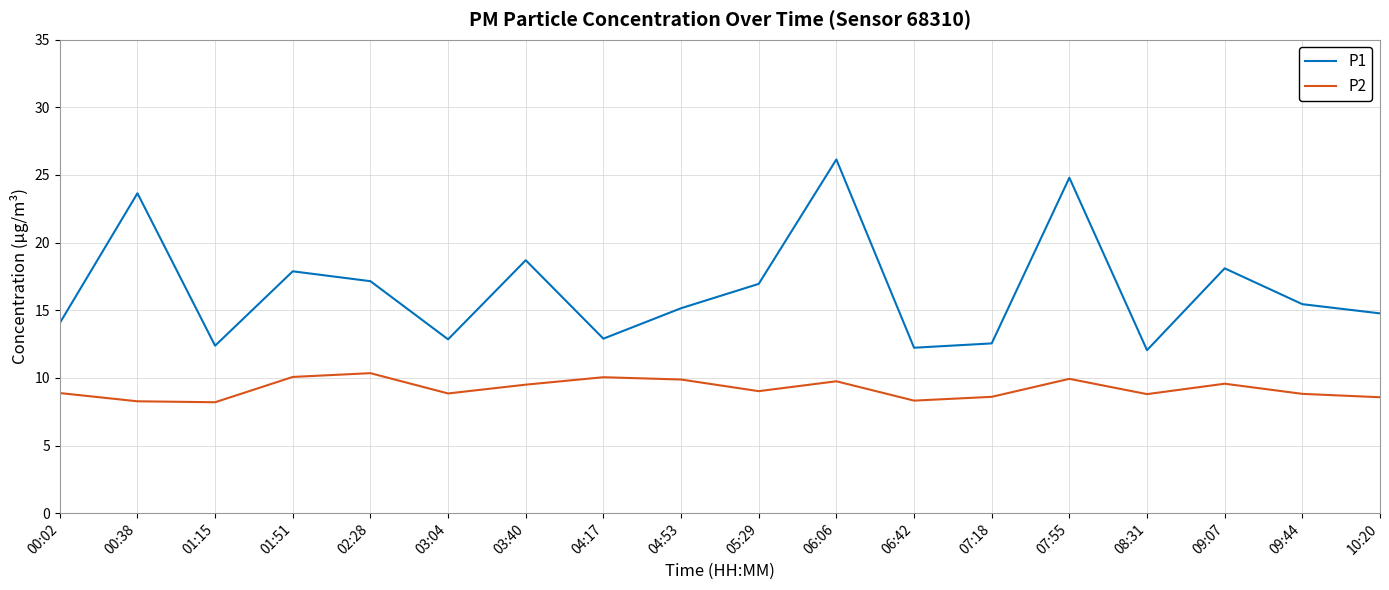

What is the spread (max minus min) of values at 03:04?

4.0